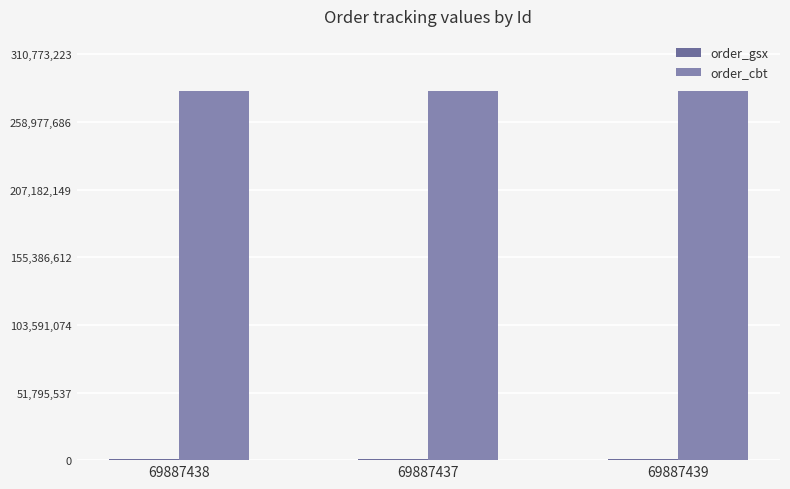

How many categories are shown in the chart?

3